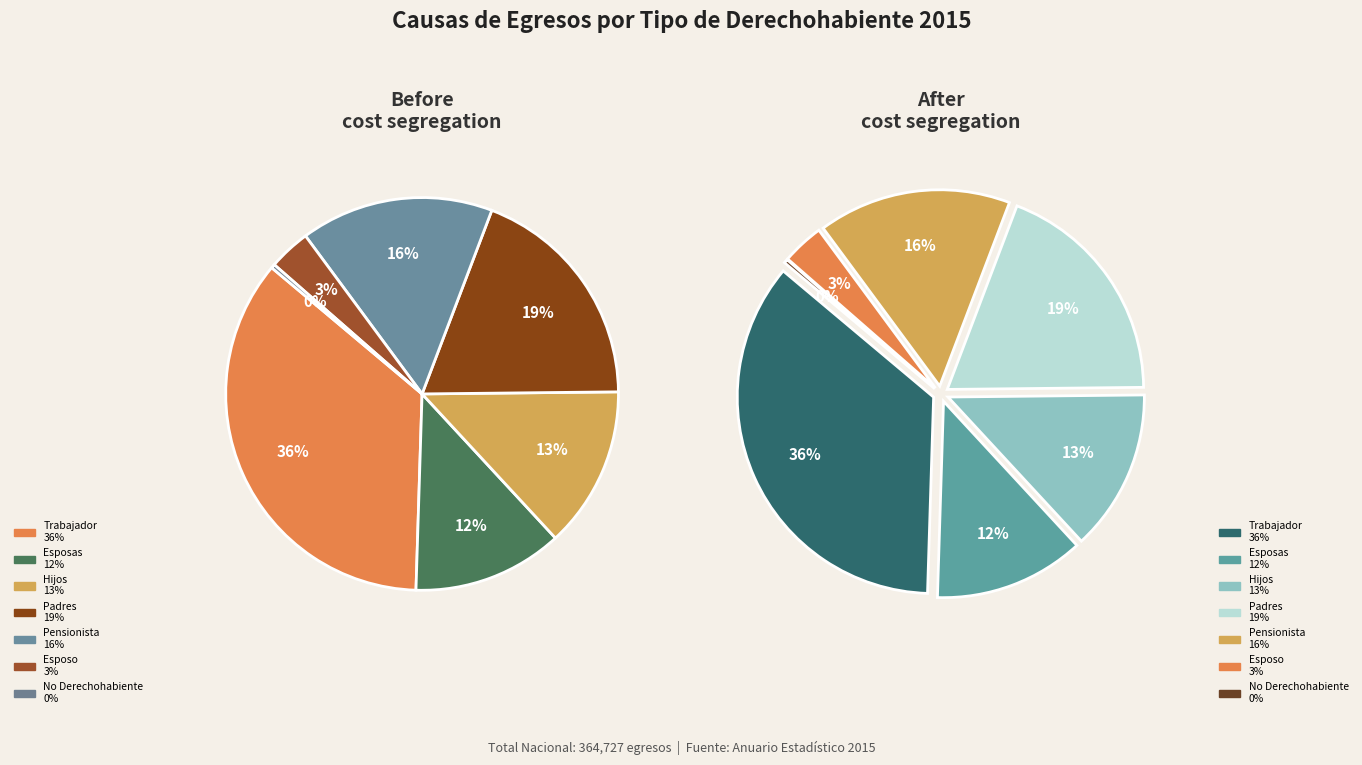

How many slices are in this pie chart?

7